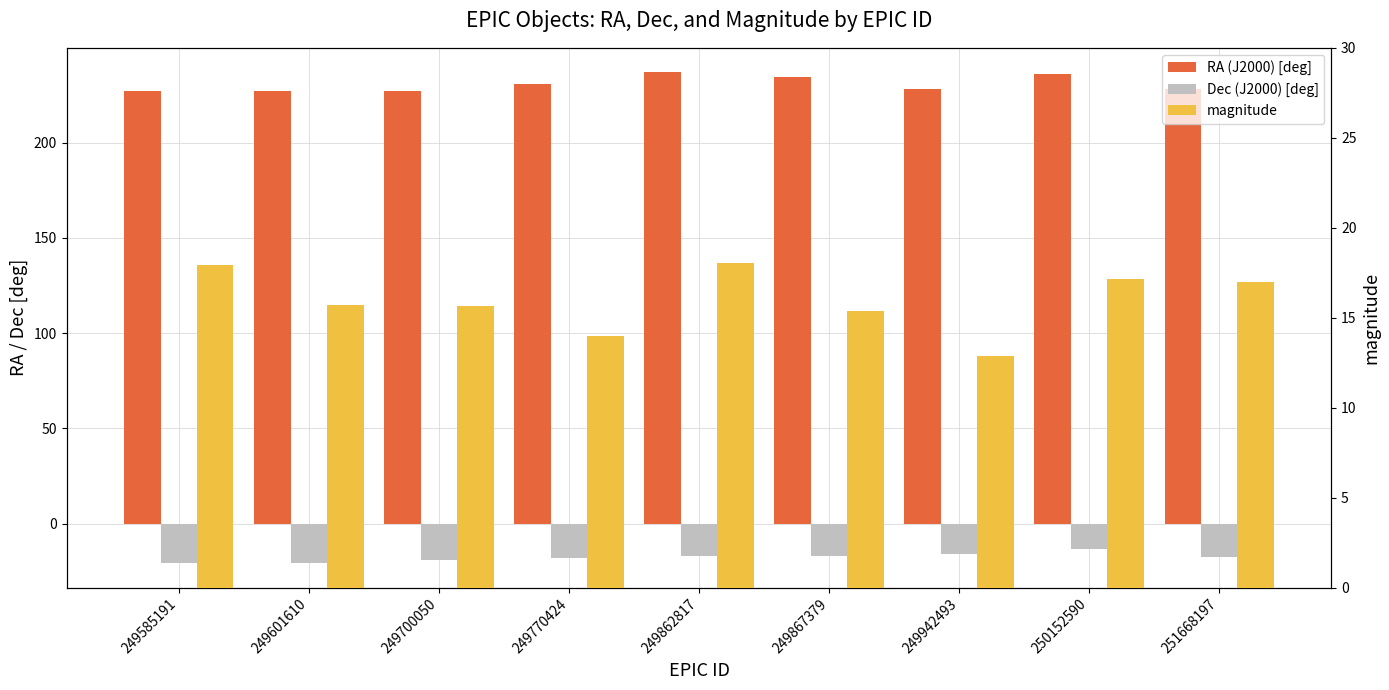

What is the difference between the magnitude values at 250152590 and 249942493?

4.2